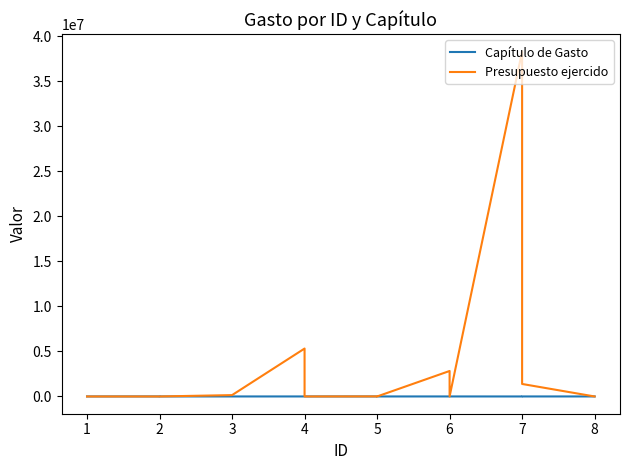

Where is the first local minimum for Capítulo de Gasto?

3